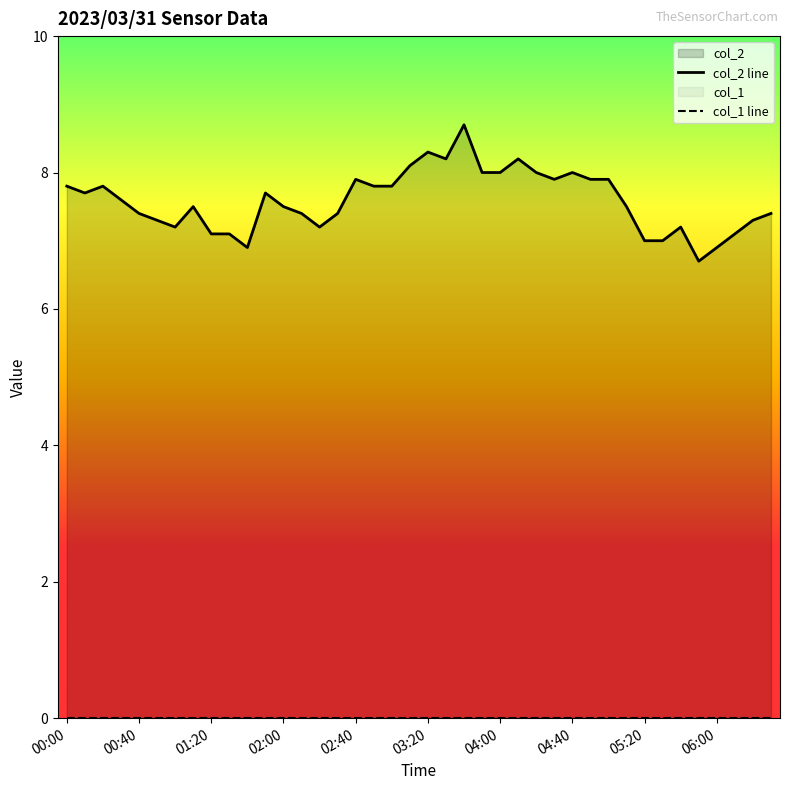

Is it true that col_2 line equals 7.0 at 33?

True